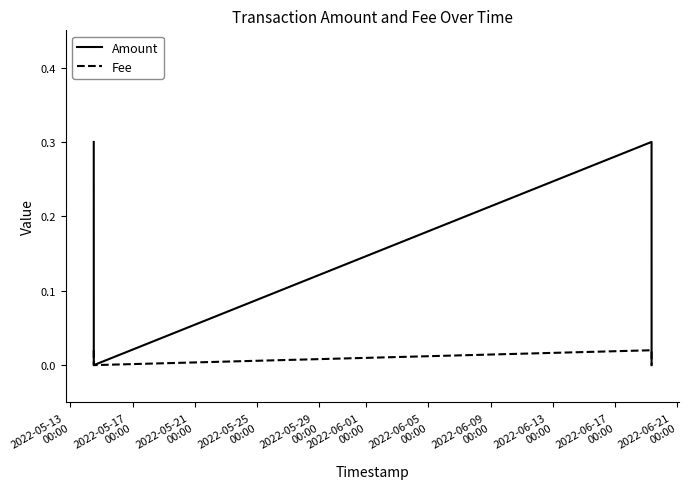

Rank the series by their average value, from lowest to highest.

Fee, Amount